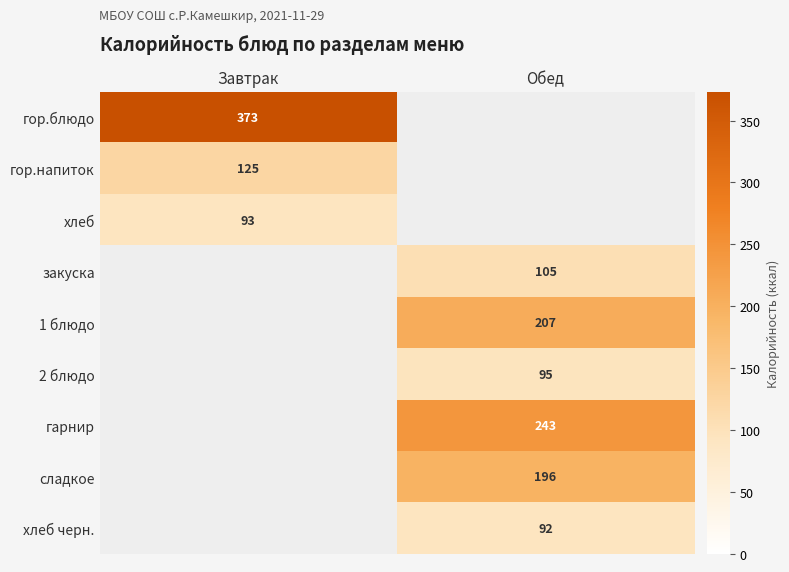

Is the value of гор.блюдо at Завтрак greater than the value of 1 блюдо at Обед?

Yes